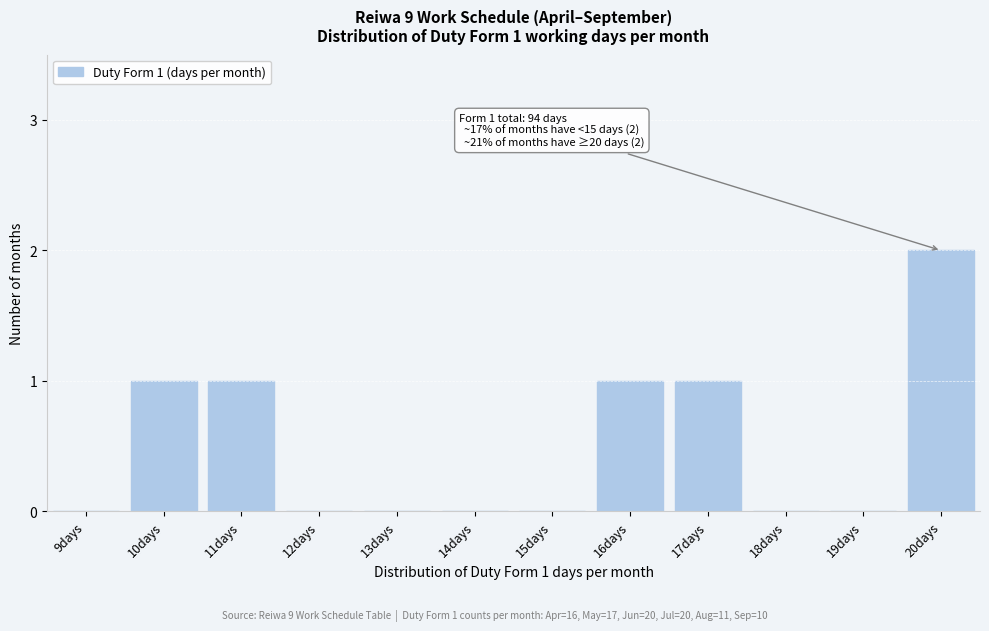

Reading left to right, list all the values displayed in this chart.

9days=0	10days=1	11days=1	12days=0	13days=0	14days=0	15days=0	16days=1	17days=1	18days=0	19days=0	20days=2